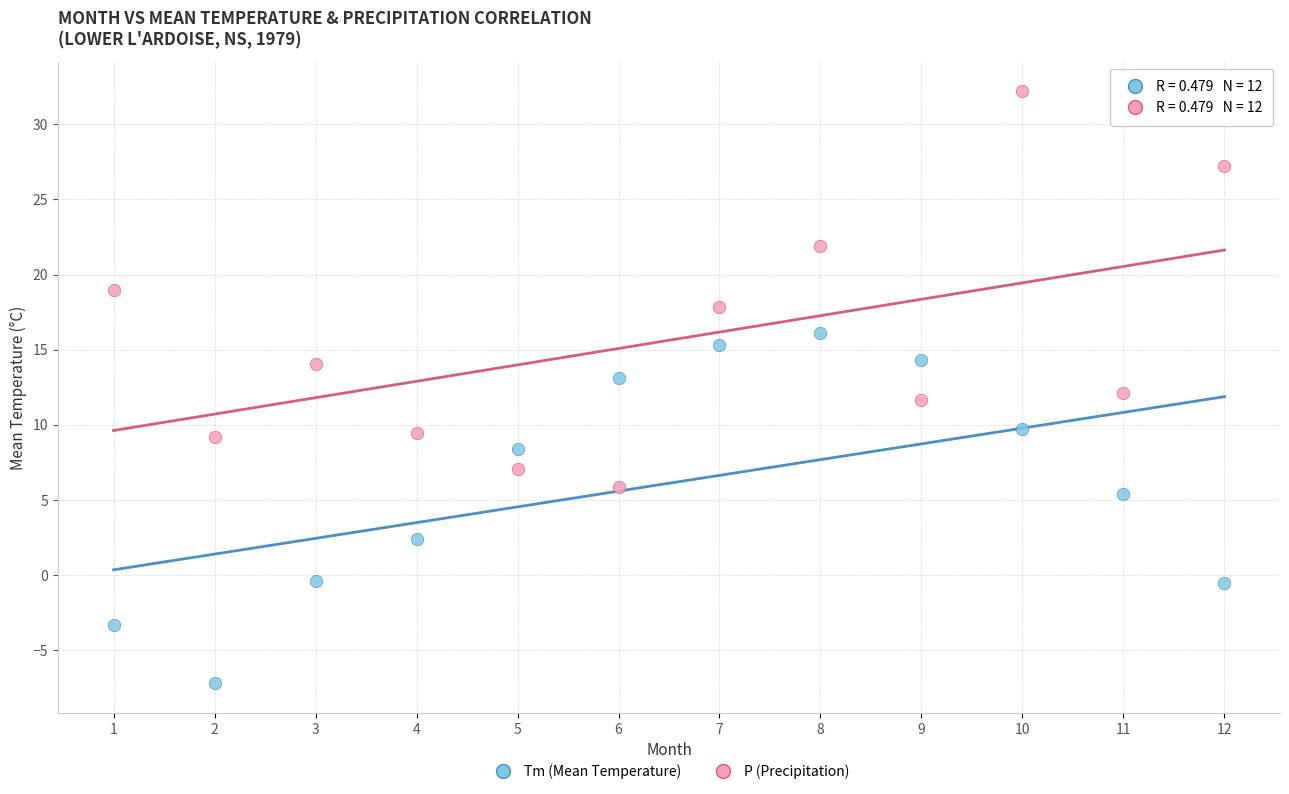

Across all data points, what is the range of X values (max minus min)?

11.0